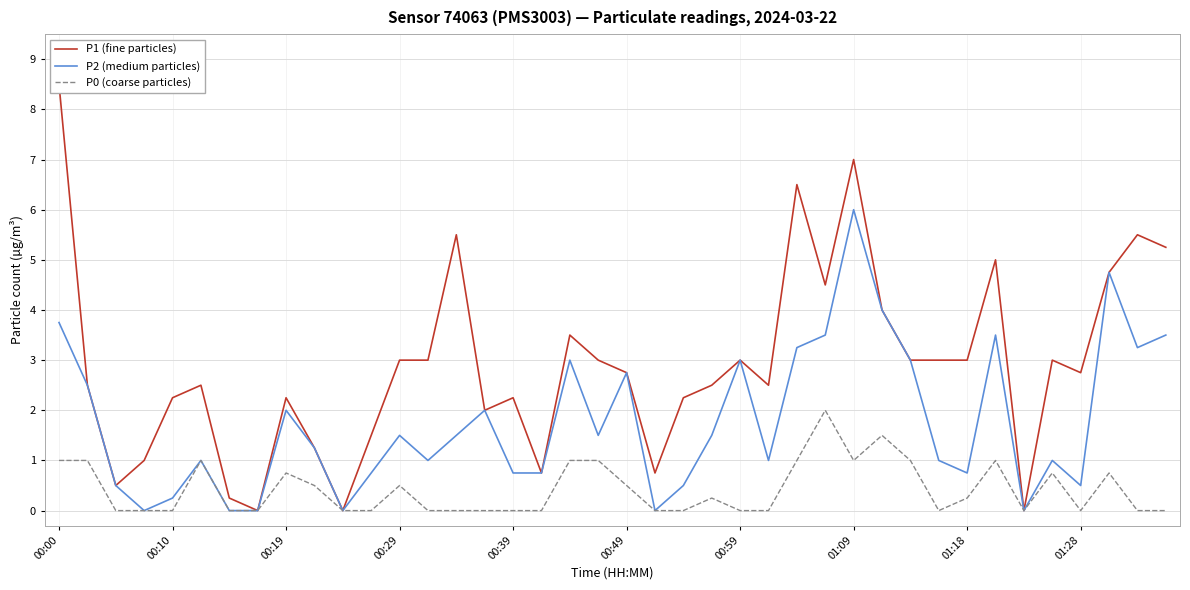

How many values in the P2 (medium particles) series exceed 1?

21